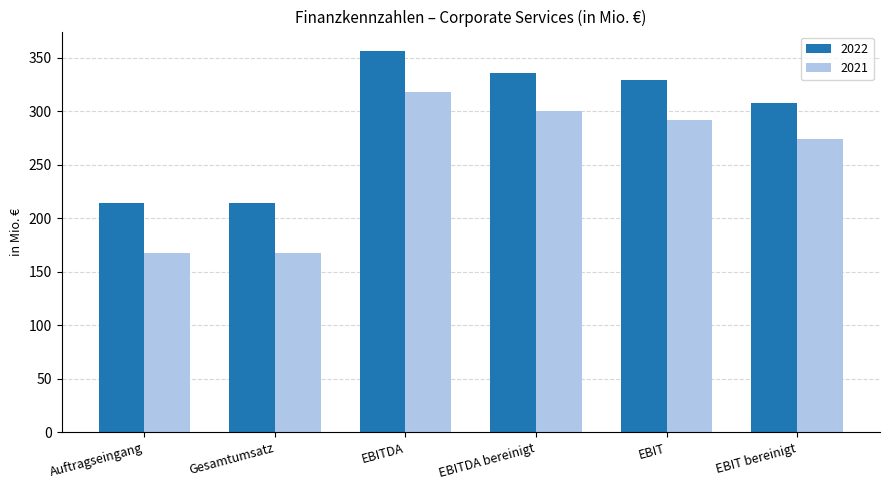

What is the label of the 1st bar from the left?

Auftragseingang